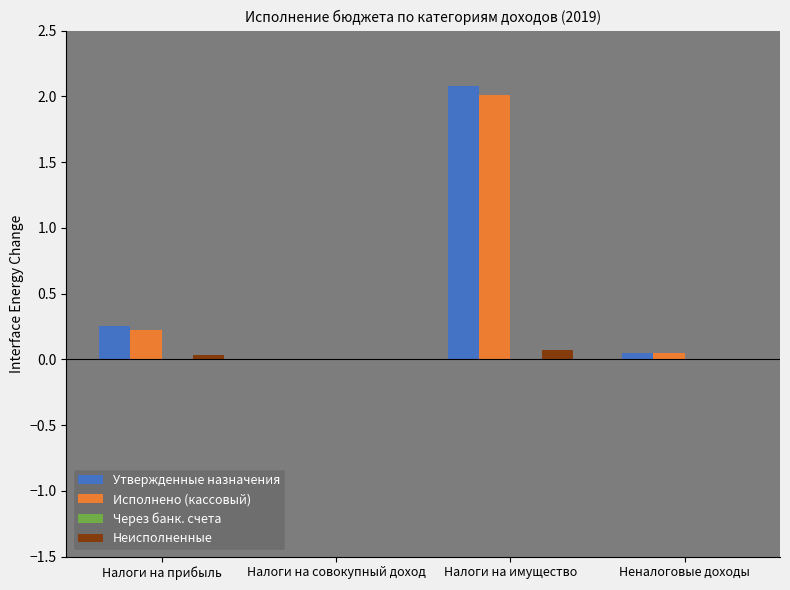

What is the sum of all Утвержденные назначения values?

2.4